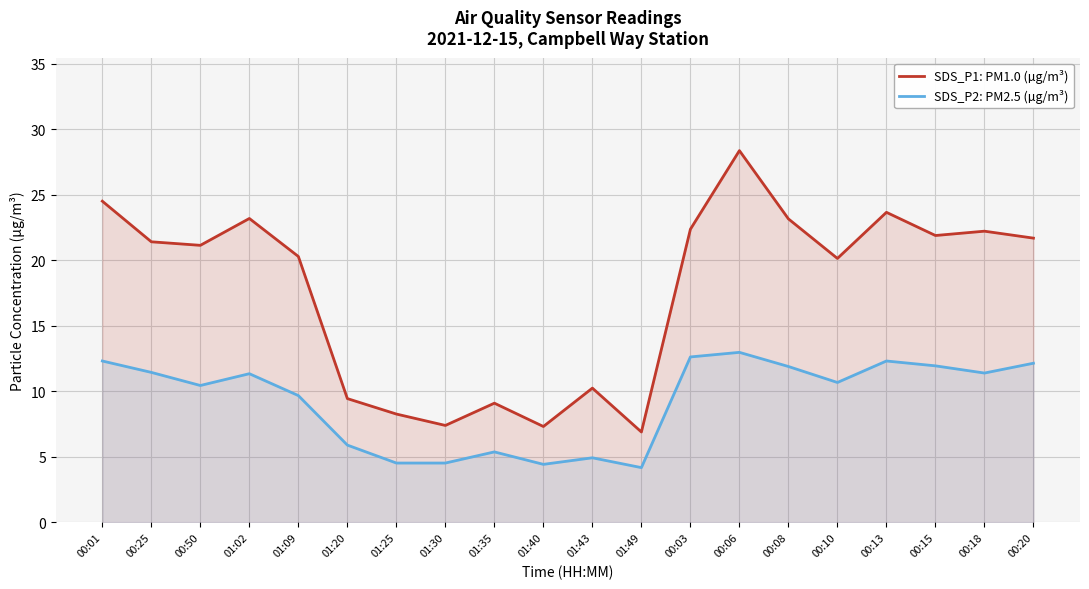

True or false: SDS_P2: PM2.5 (µg/m³) and SDS_P1: PM1.0 (µg/m³) intersect in this chart.

False